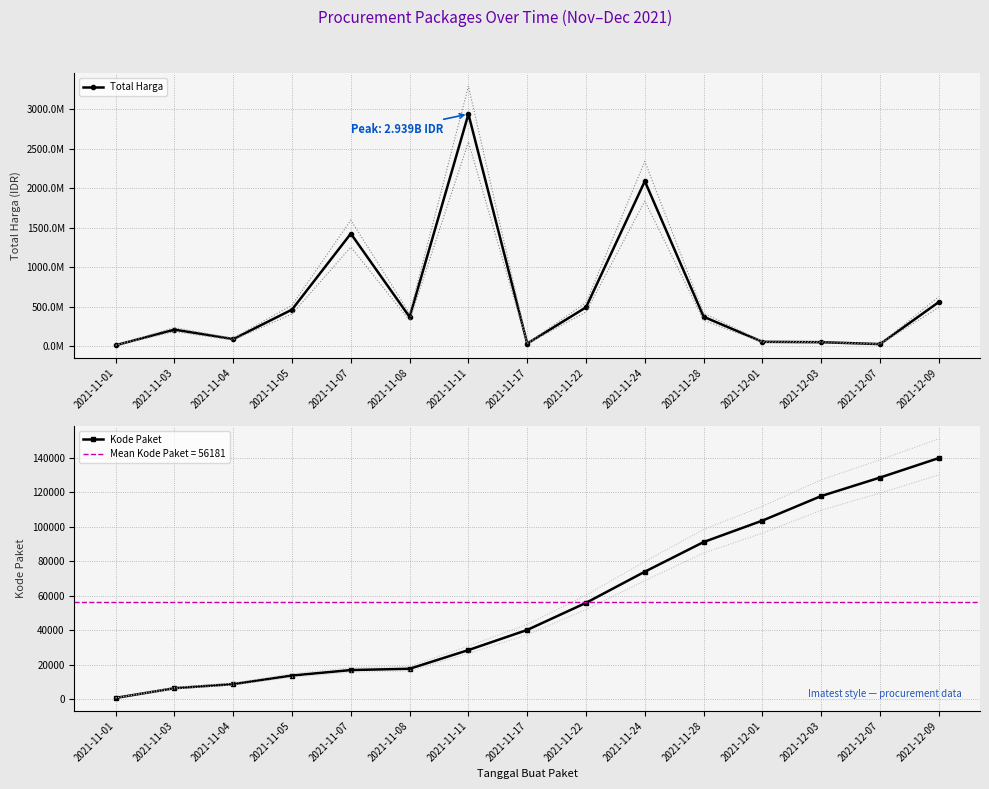

Between 2021-11-04 and 2021-11-08, which series saw the biggest shift?

Total Harga